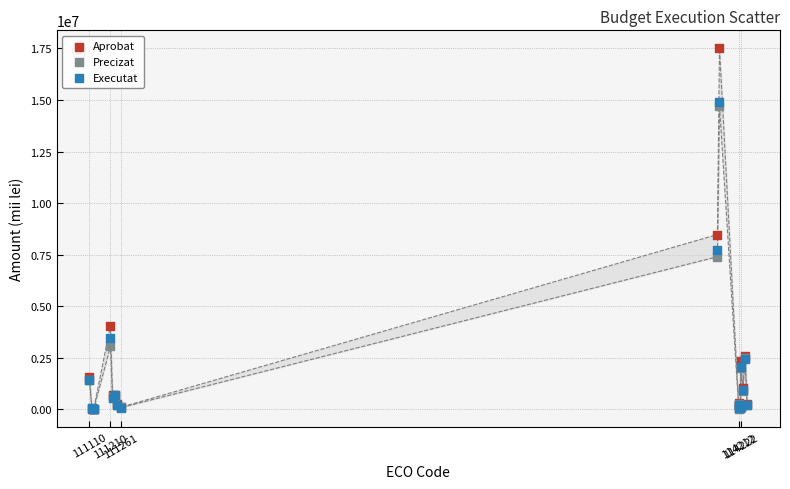

Across all series, what Y value is closest to 8753415?

8476900.0